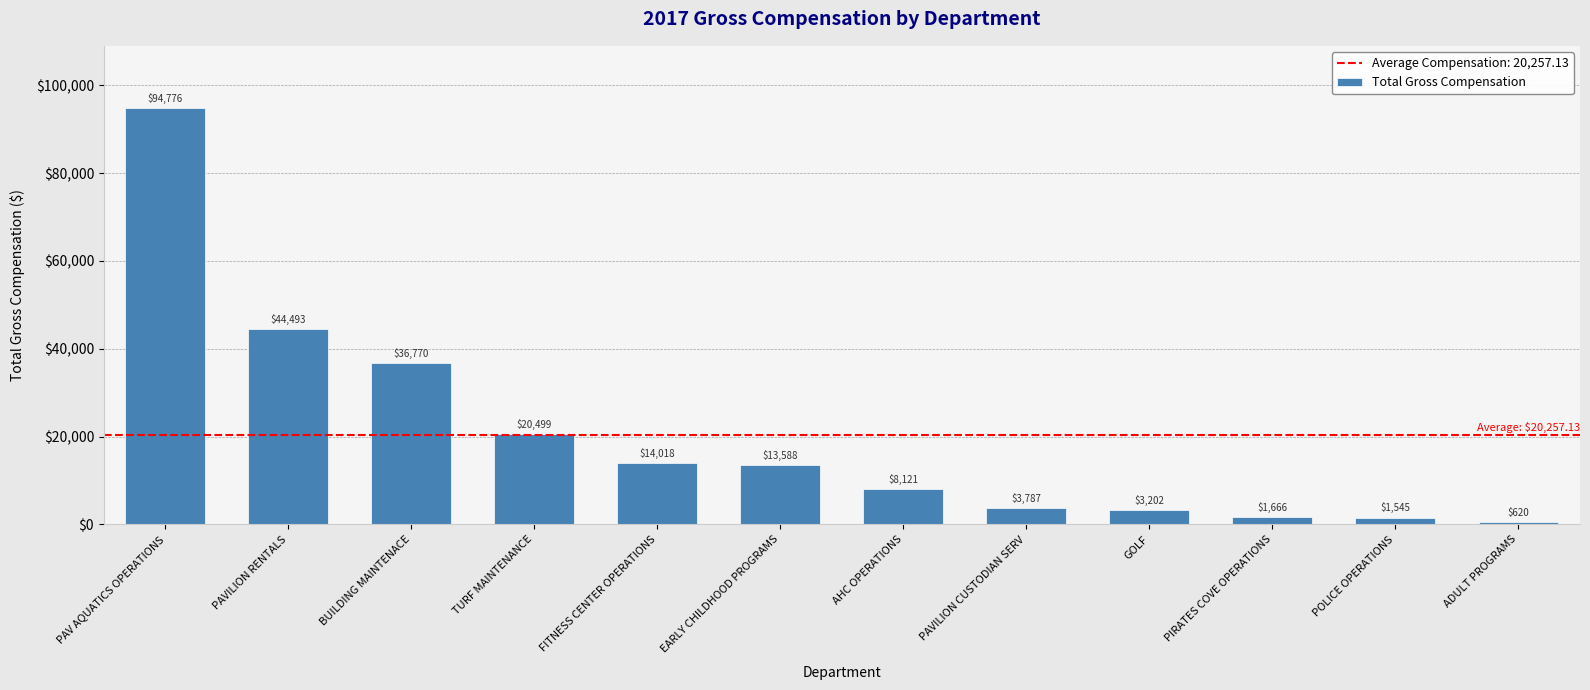

What is the average value?

20257.1